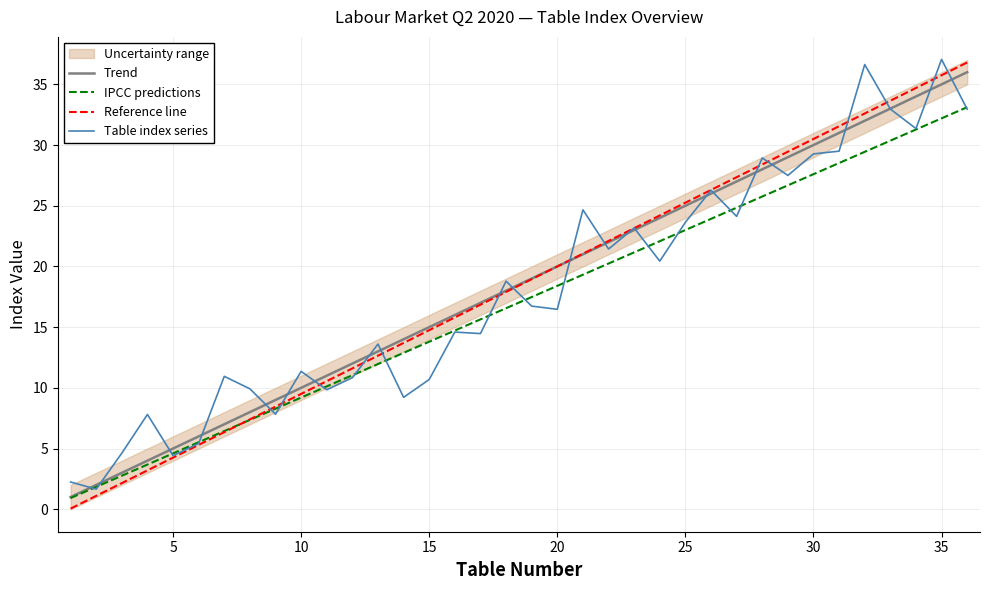

The Table index series series shows 25.3 at 20. True or false?

False